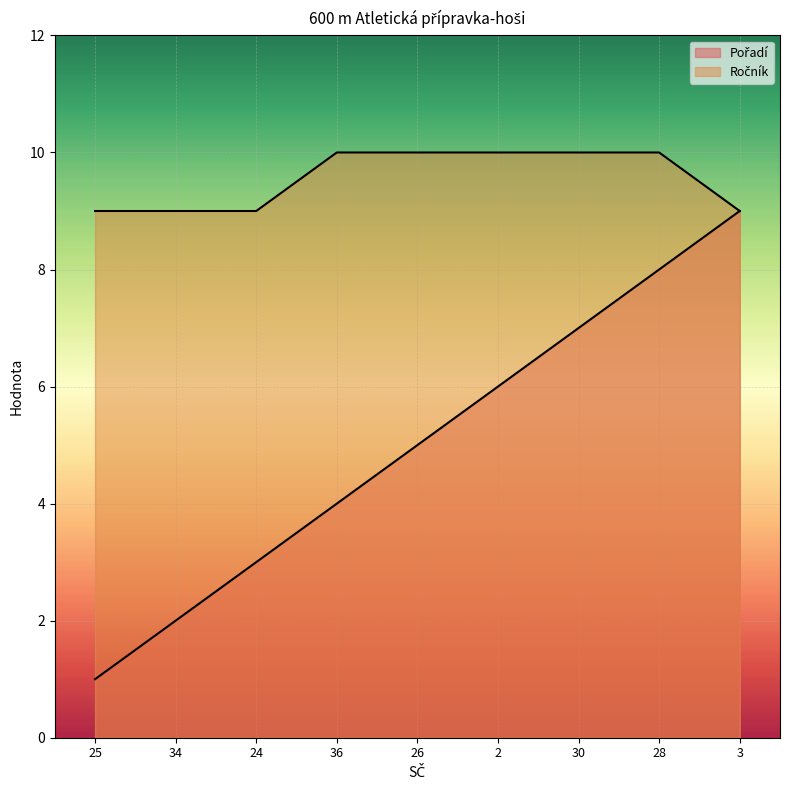

What is the value of the Ročník point at the 8th from the left?

10